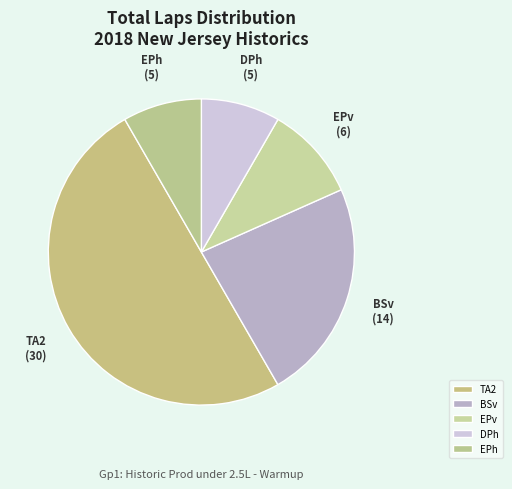

Is it true that DPh is 8% of the pie?

True